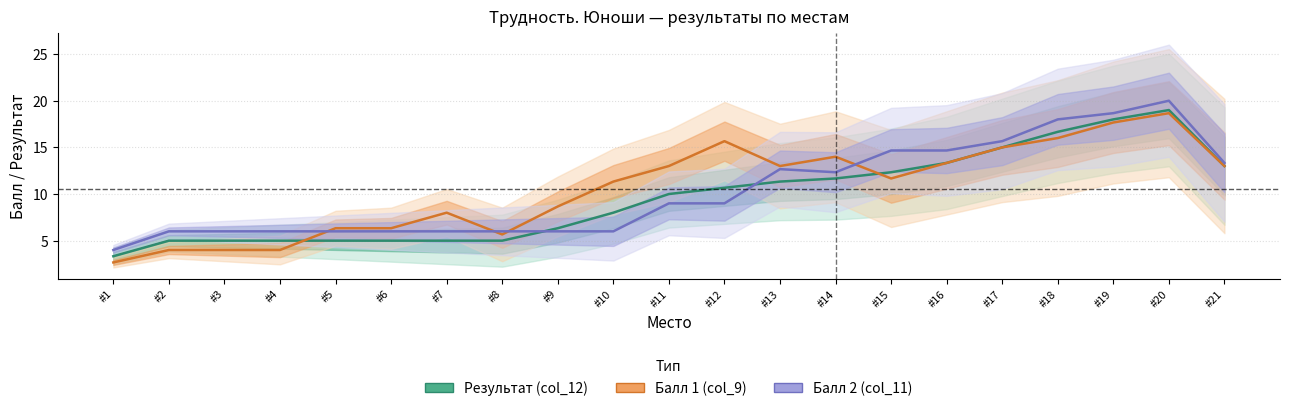

Reading right to left, what are all the values shown in this chart?

Результат (col_12): 13.0	19.0	18.0	16.7	15.0	13.3	12.3	11.7	11.3	10.7	10.0	8.0	6.3	5.0	5.0	5.0	5.0	5.0	5.0	5.0	3.3
Балл 1 (col_9): 13.0	18.7	17.7	16.0	15.0	13.3	11.7	14.0	13.0	15.7	13.0	11.3	8.7	5.7	8.0	6.3	6.3	4.0	4.0	4.0	2.7
Балл 2 (col_11): 13.3	20.0	18.7	18.0	15.7	14.7	14.7	12.3	12.7	9.0	9.0	6.0	6.0	6.0	6.0	6.0	6.0	6.0	6.0	6.0	4.0